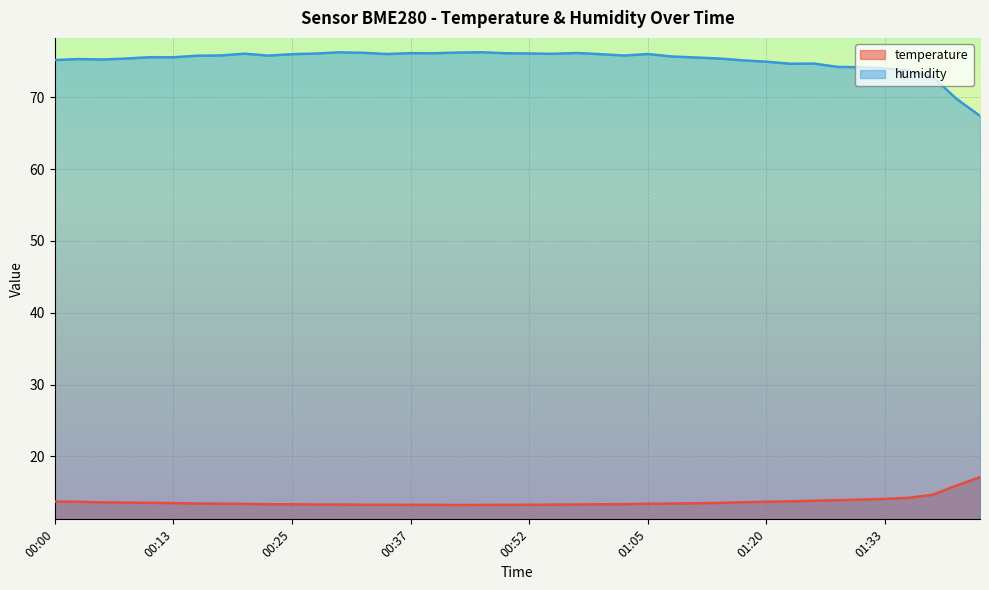

Which series has the largest range (max minus min)?

humidity